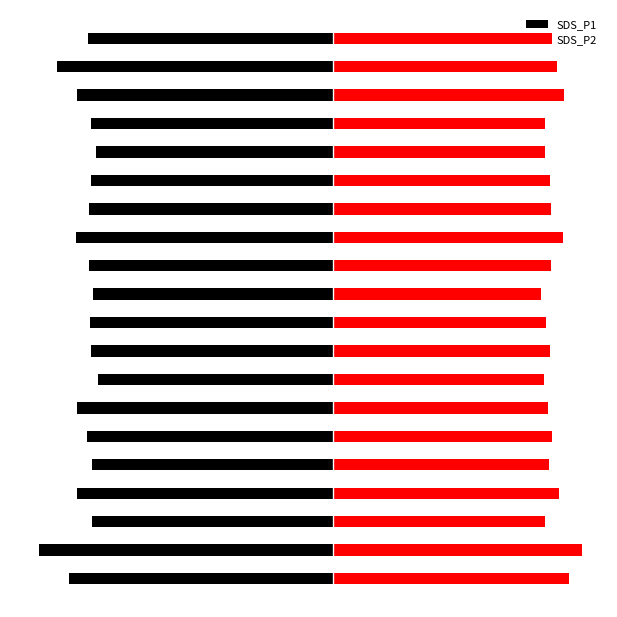

What are all the series names shown in the legend?

SDS_P1, SDS_P2